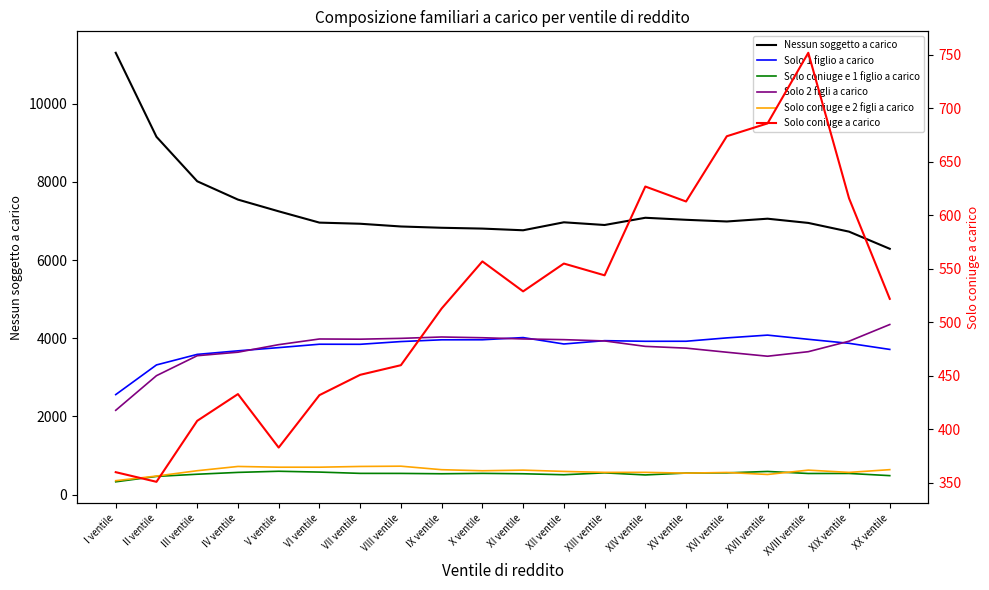

At VI ventile, list the series in order from largest to smallest.

Nessun soggetto a carico, Solo 2 figli a carico, Solo 1 figlio a carico, Solo coniuge e 2 figli a carico, Solo coniuge e 1 figlio a carico, Solo coniuge a carico